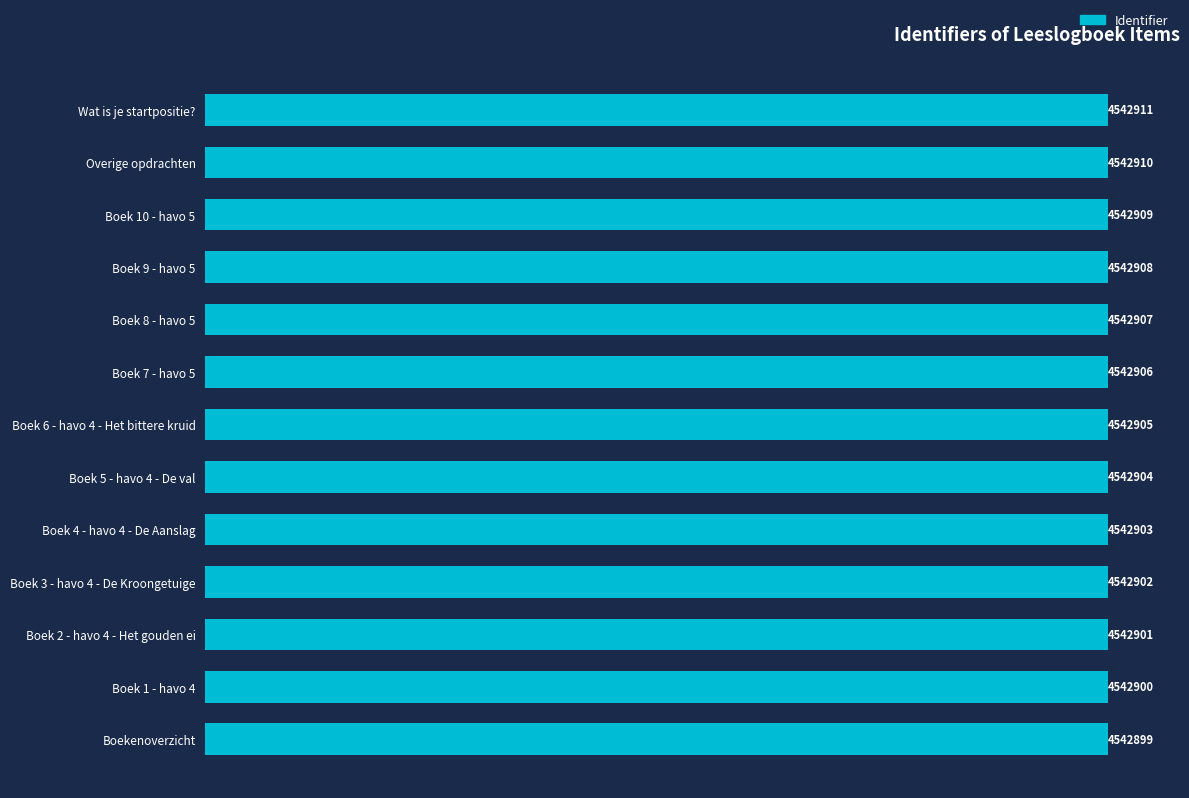

Does the chart contain any negative values?

No